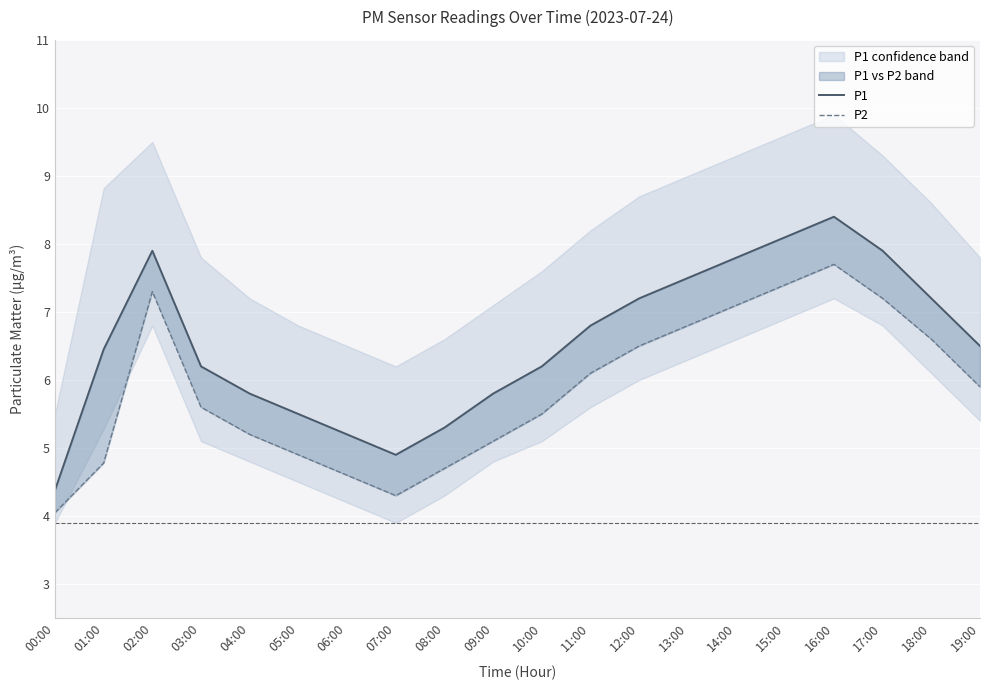

True or false: P1 has a value of 5.8 at 04:00.

True